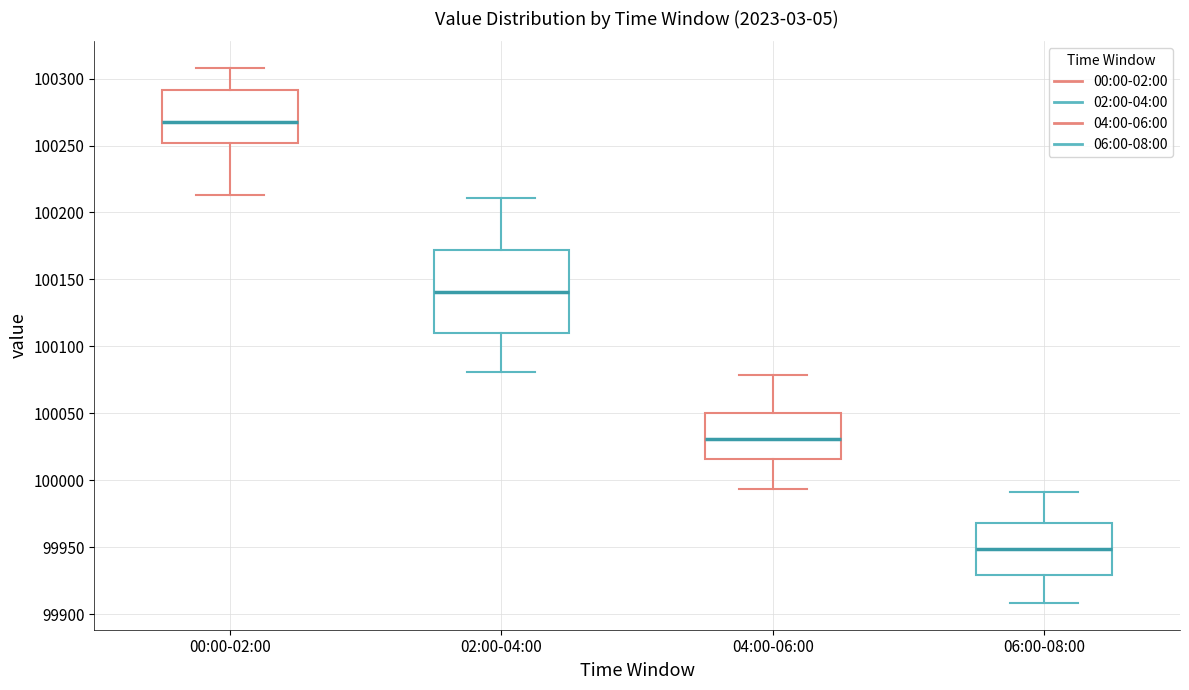

Which box is the tallest, from its lower edge to its upper edge?

02:00-04:00